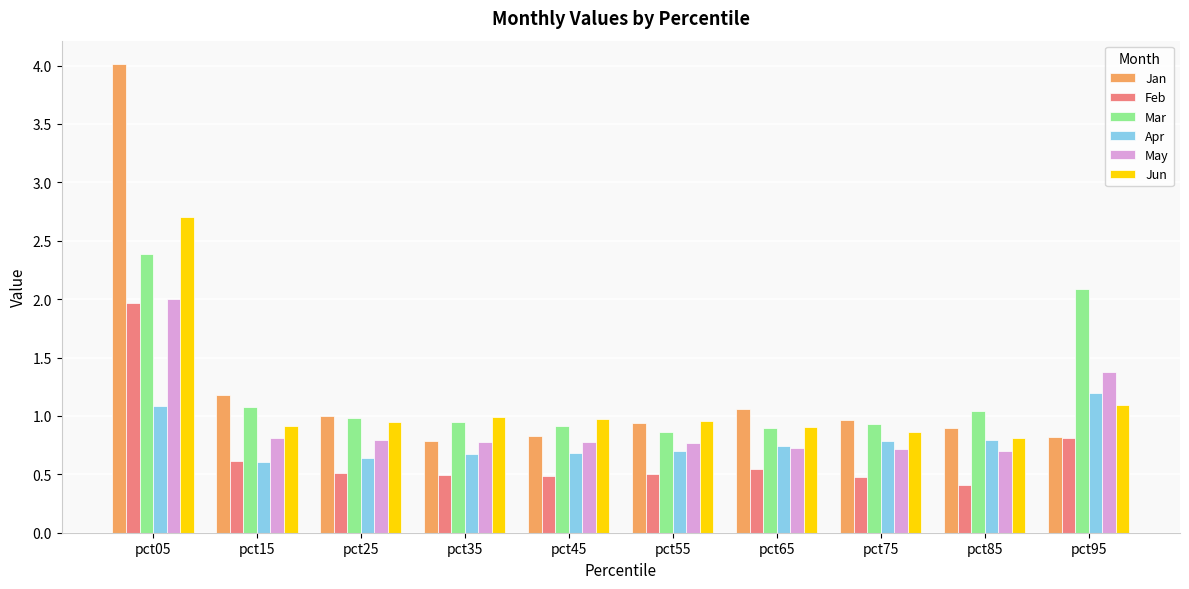

What is the difference between the Jan values at pct05 and pct95?

3.2